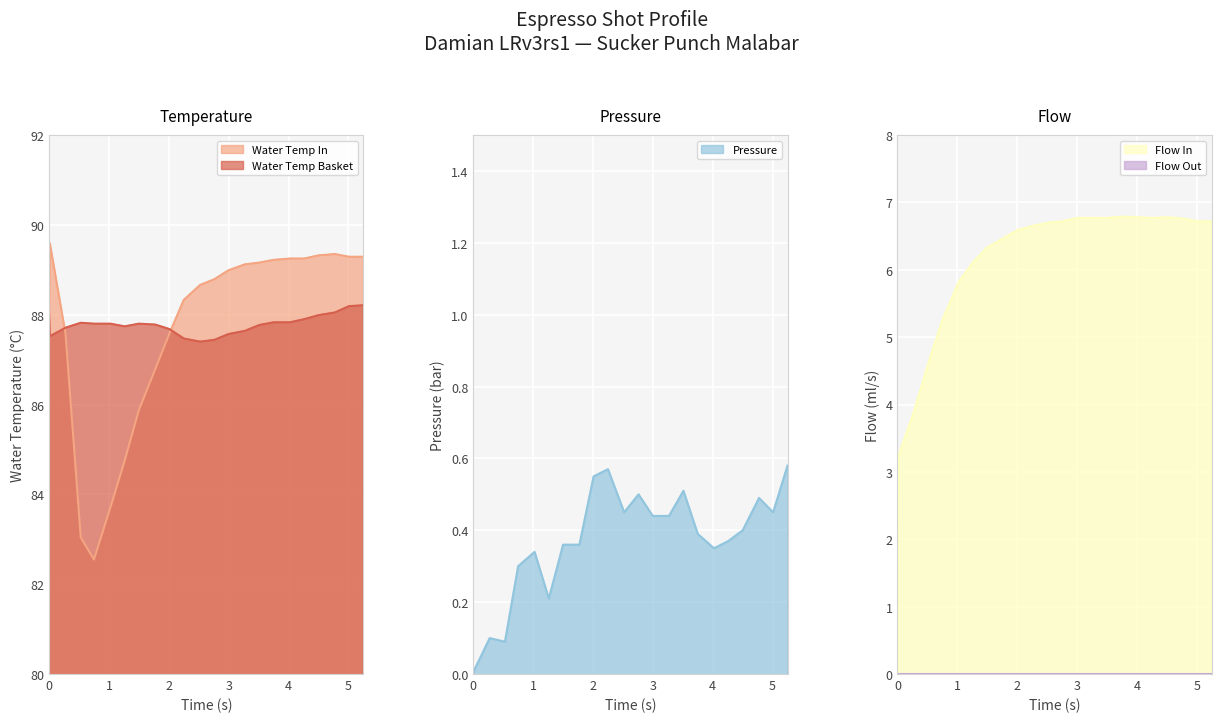

What is the sum of the water_temperature_in values at 17 and 20?

178.6